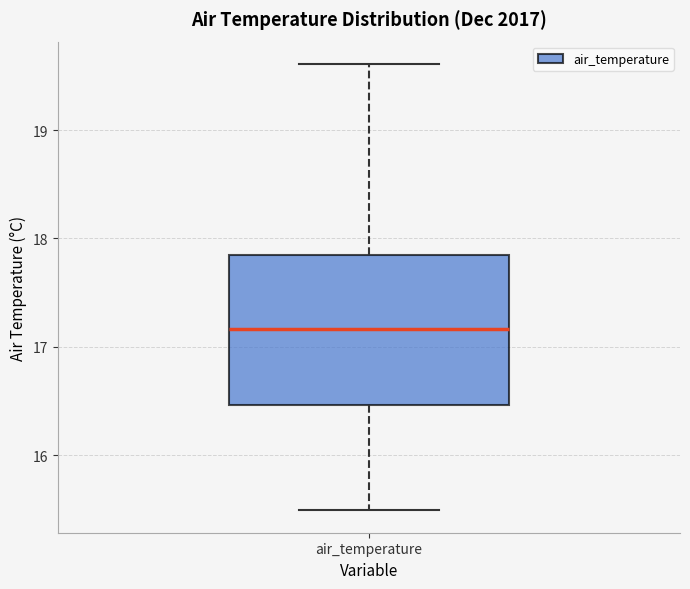

Where does the median line of the box for air_temperature sit on the y-axis? The values are not printed on the chart, so give them approximately, as read against the axis.

17.2